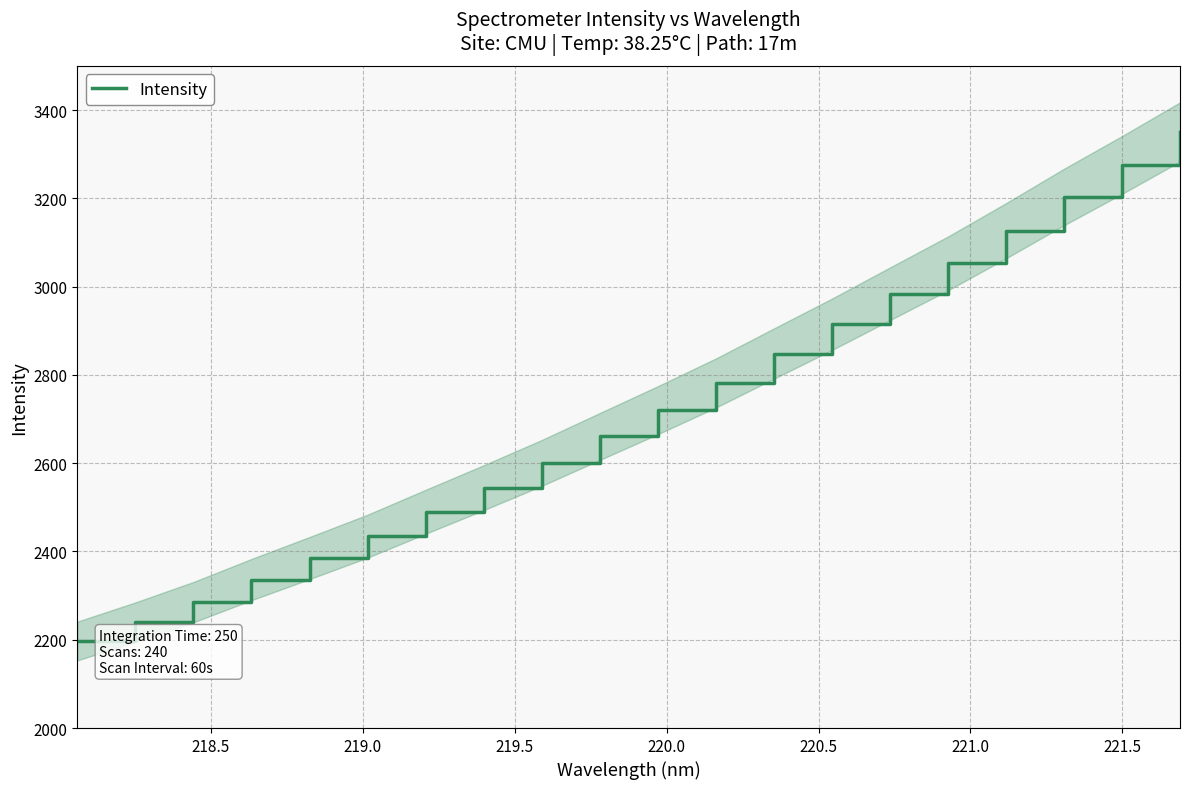

How many data points does each series have?

20